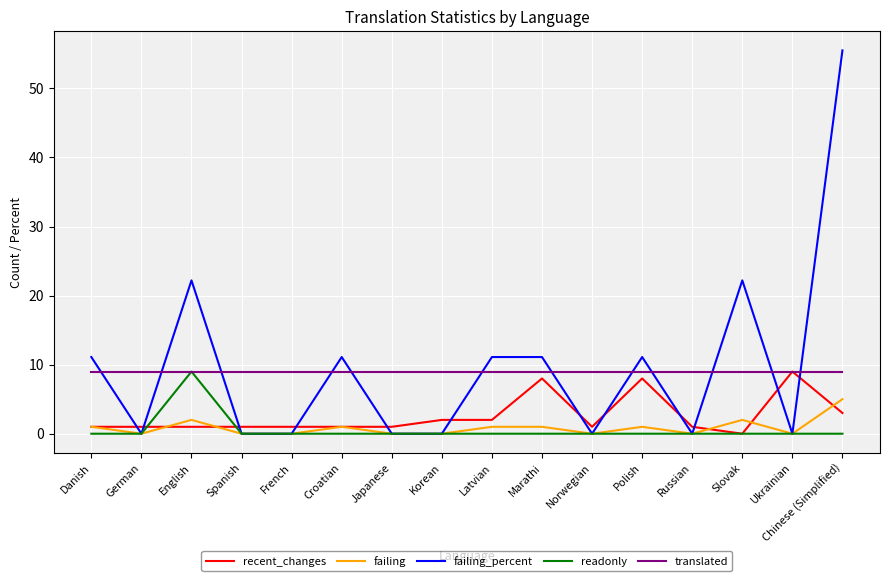

True or false: translated and failing intersect in this chart.

False